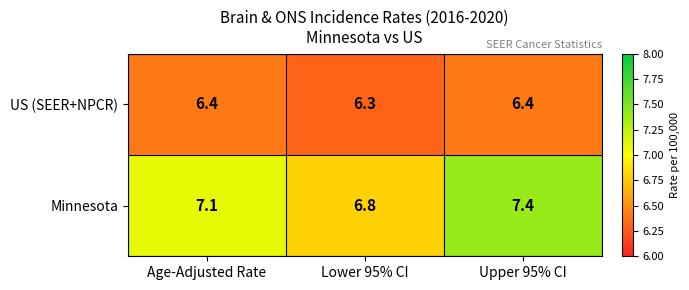

Which category has the highest value across all series?

Upper 95% CI